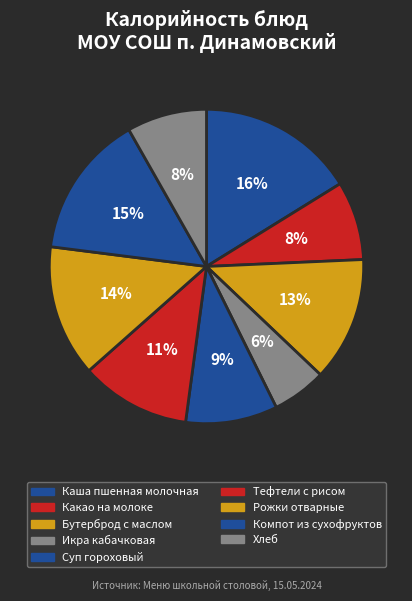

What percentage is NOT represented by Какао на молоке?

91.9%